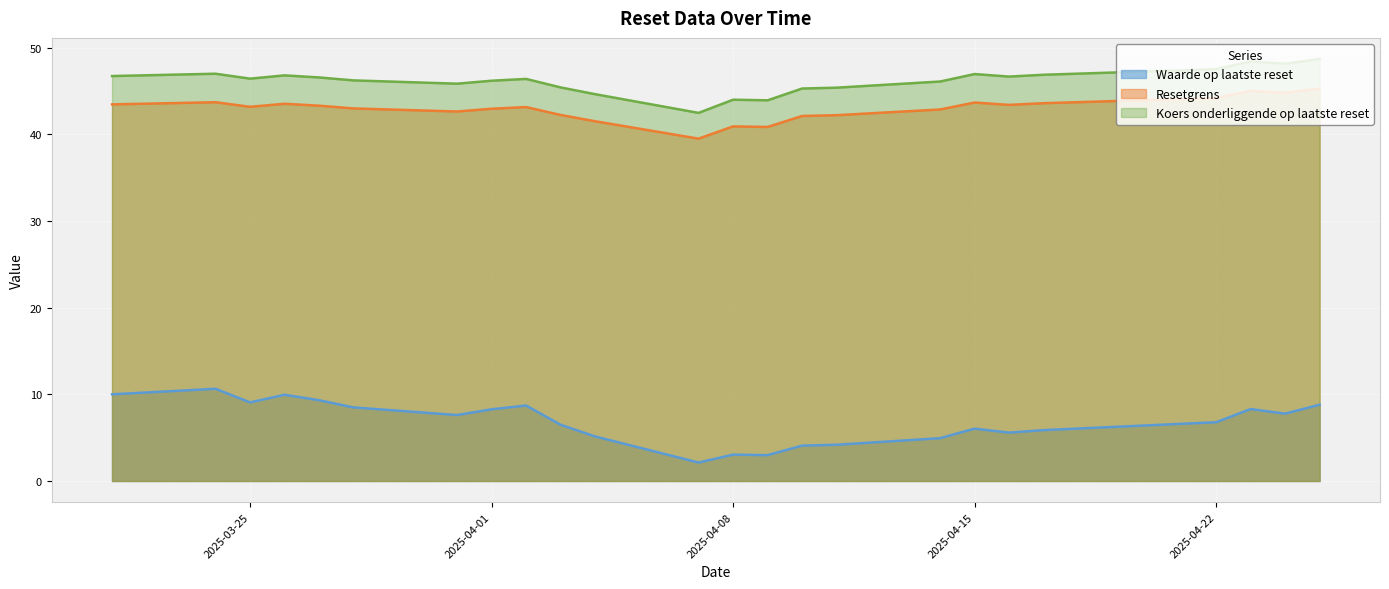

What are all the series names shown in the legend?

Waarde op laatste reset, Resetgrens, Koers onderliggende op laatste reset